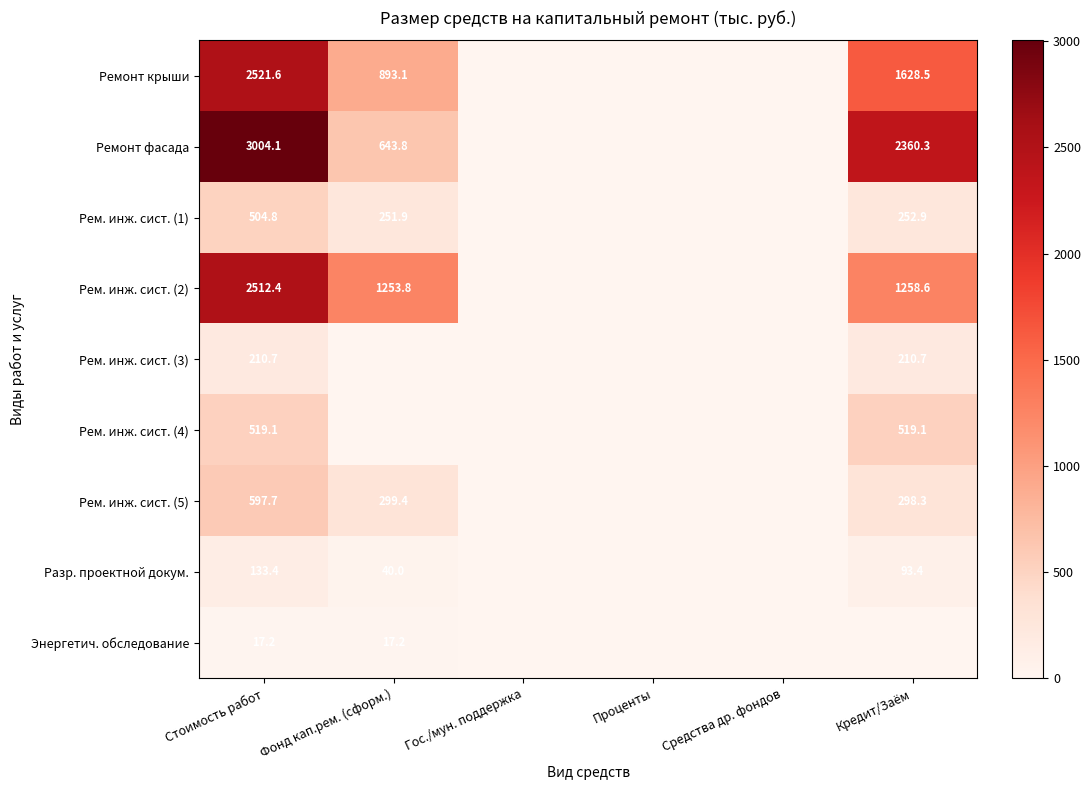

True or false: Ремонт крыши has a value of 893.1 at Фонд кап.рем. (сформ.).

True